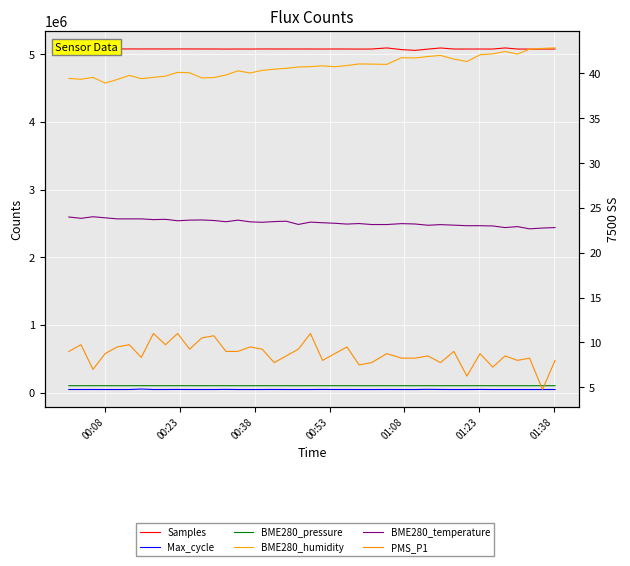

True or false: Samples and BME280_humidity cross at least once.

False